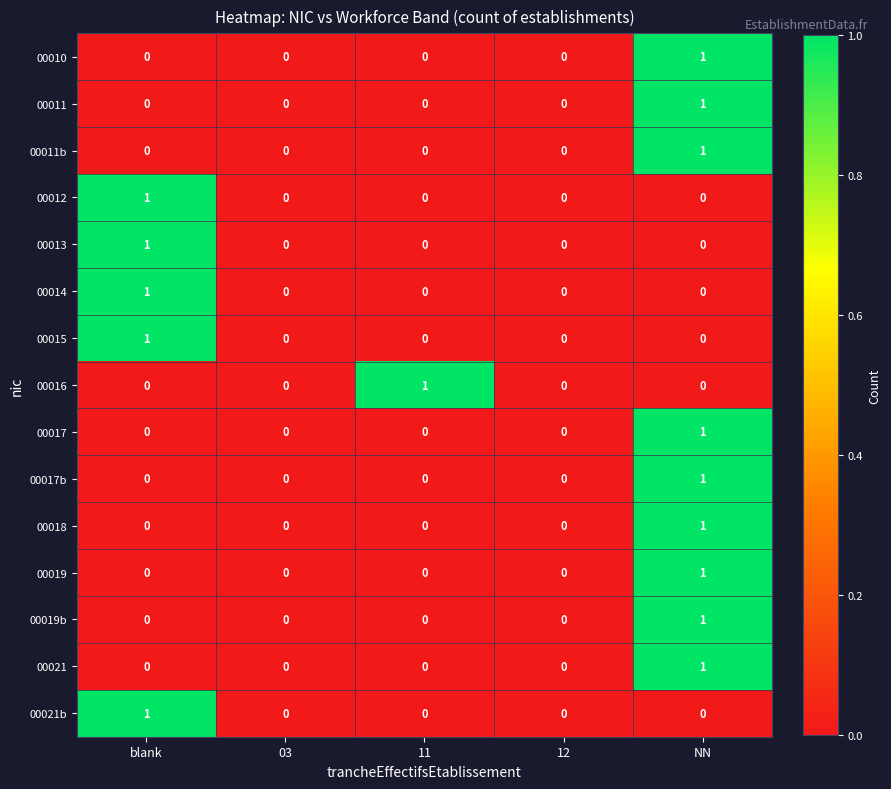

Count the number of data series in this chart.

15